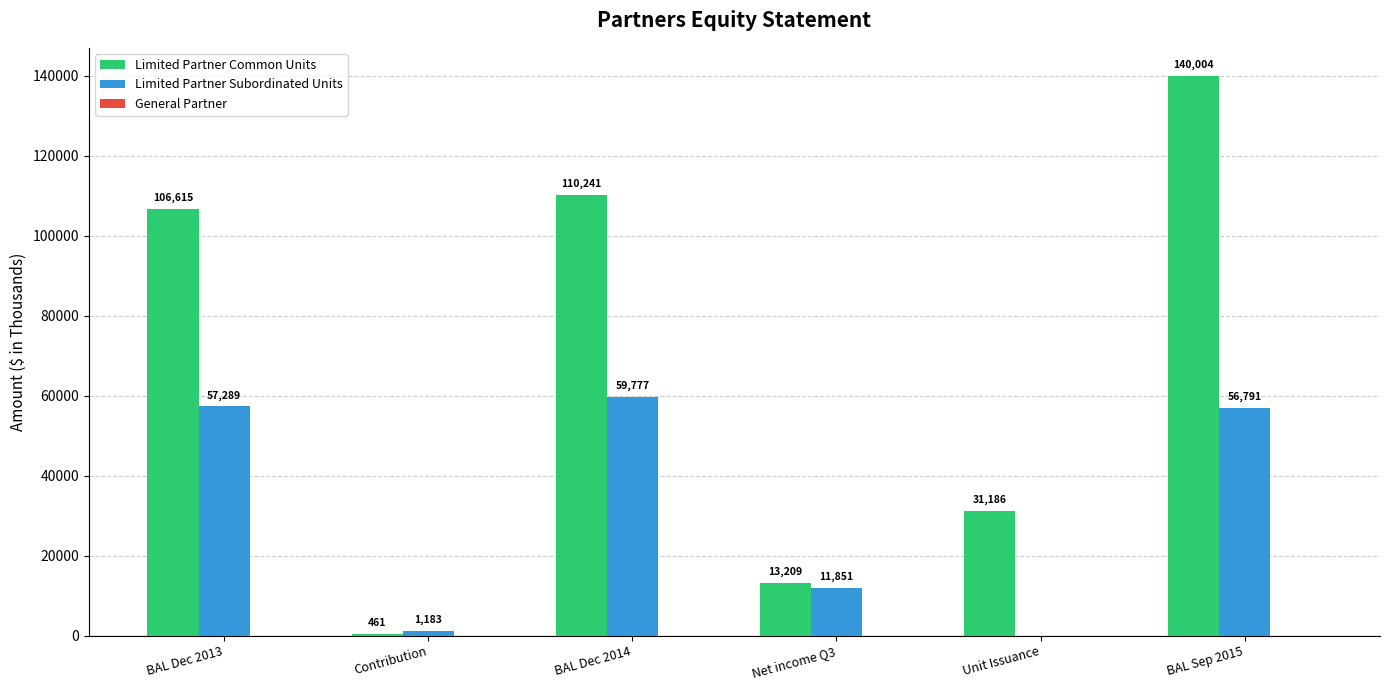

Is it true that Limited Partner Subordinated Units equals 41044 at Unit Issuance?

False